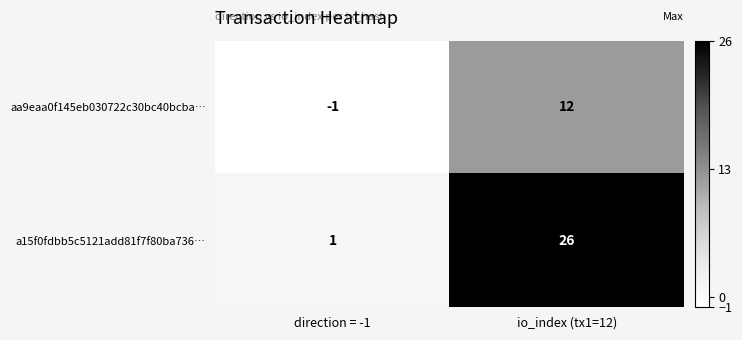

What is the average value of the a15f0fdbb5c5121add81f7f80ba736… series?

14